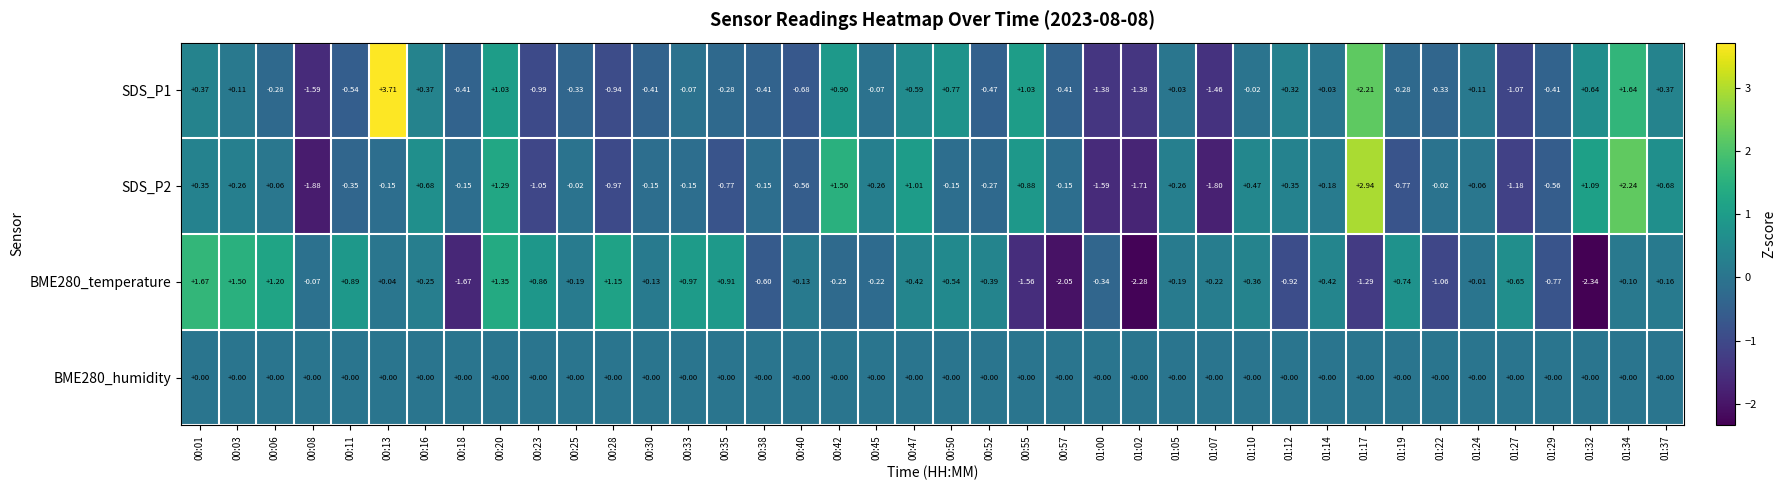

At how many categories does at least one series exceed 3?

1